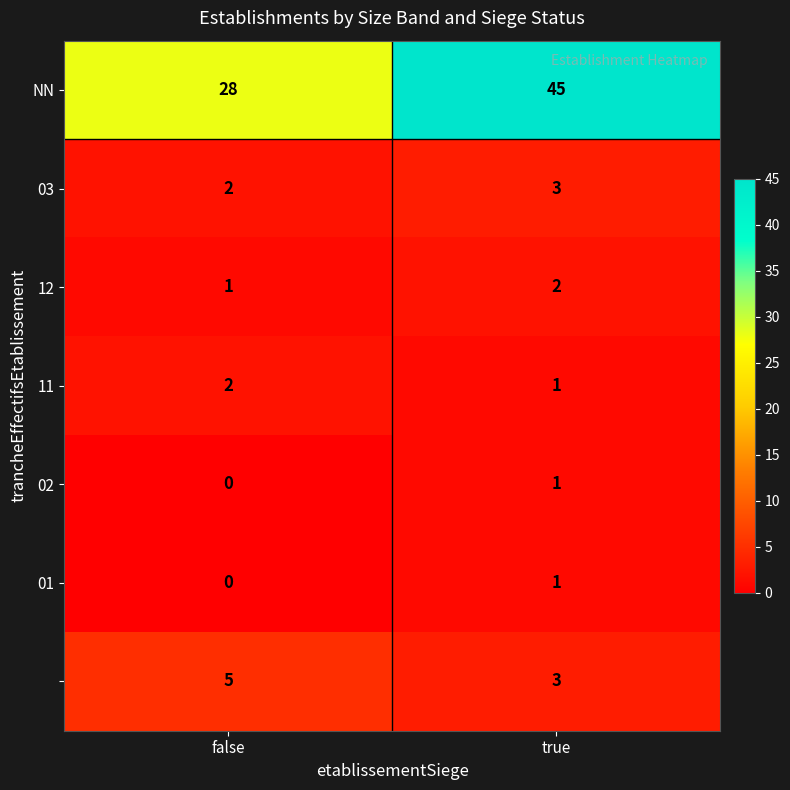

What is the difference between the highest and lowest values at false?

28